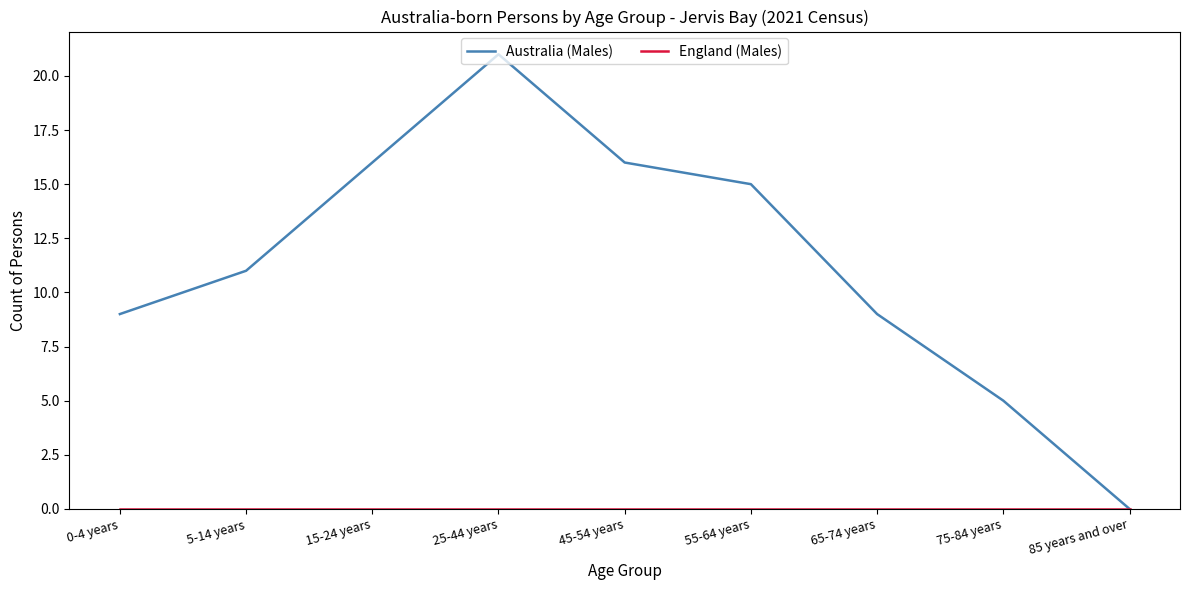

At which category is the sum across all series the highest?

25-44 years